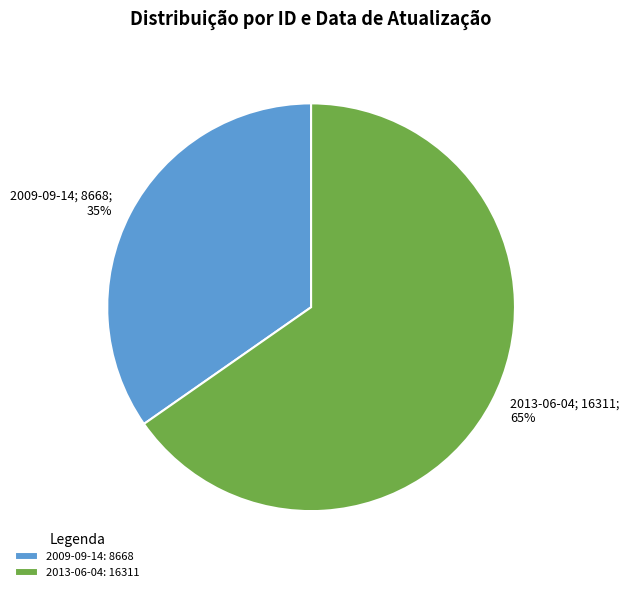

To the nearest percent, what is the combined percentage of 2009-09-14 and 2013-06-04?

100%